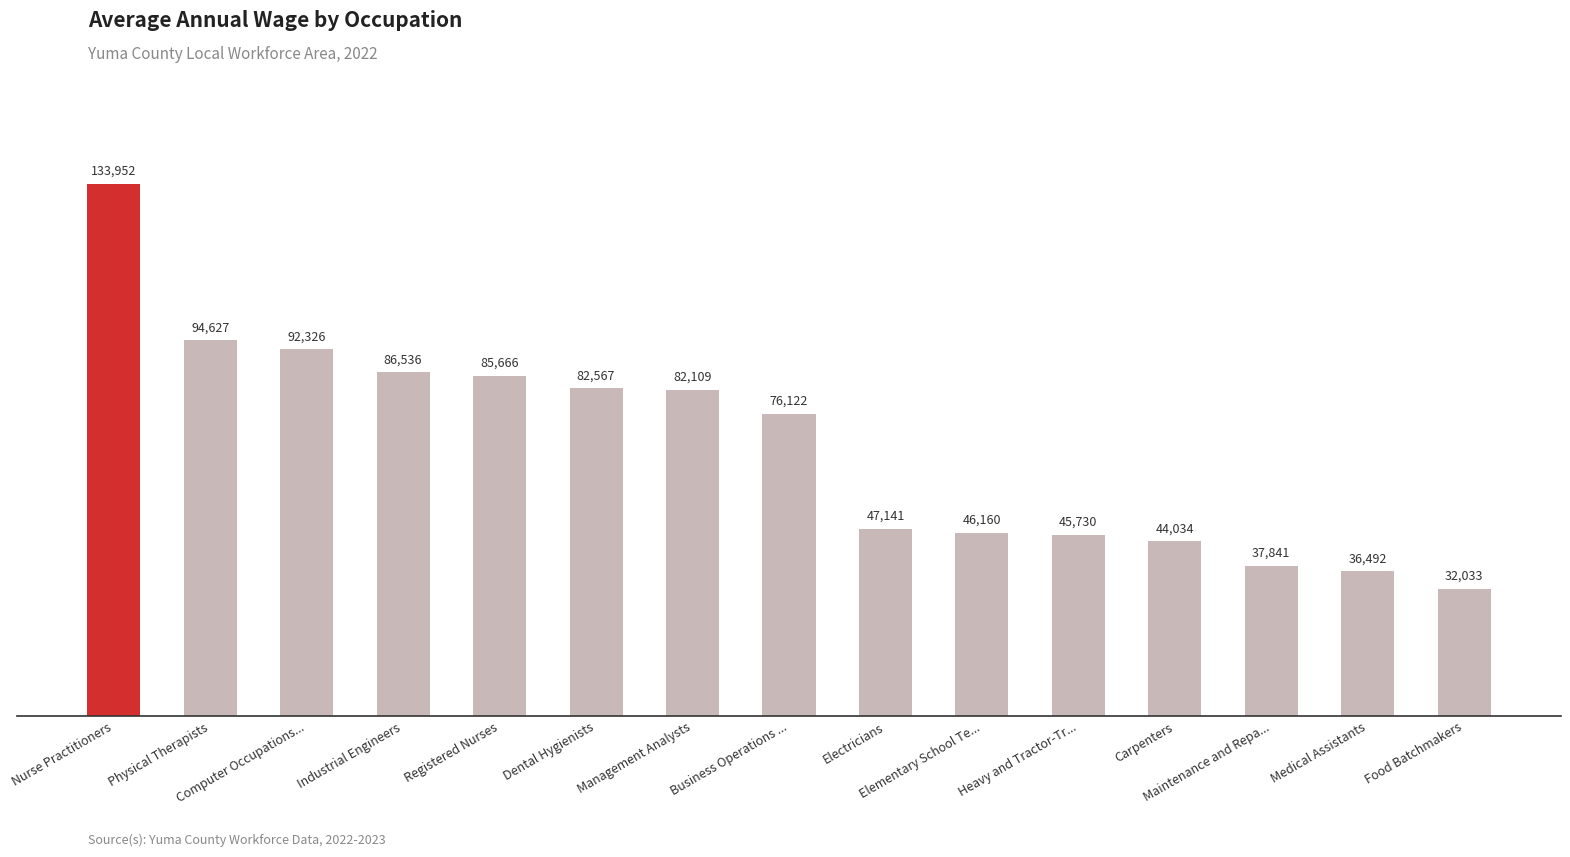

What is the difference between the values at Electricians and Carpenters?

3107